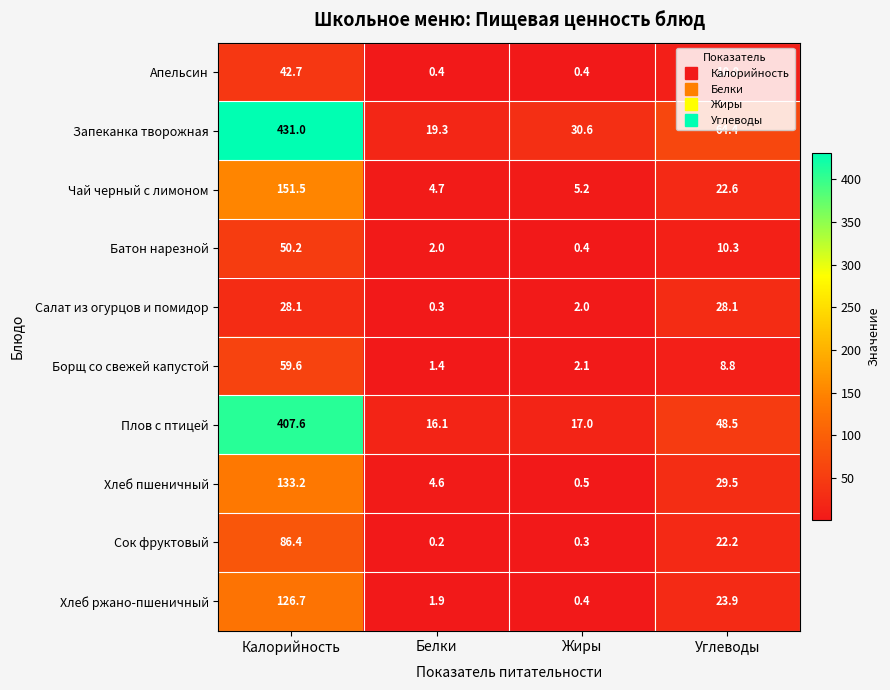

Which series has the largest range (max minus min)?

Запеканка творожная